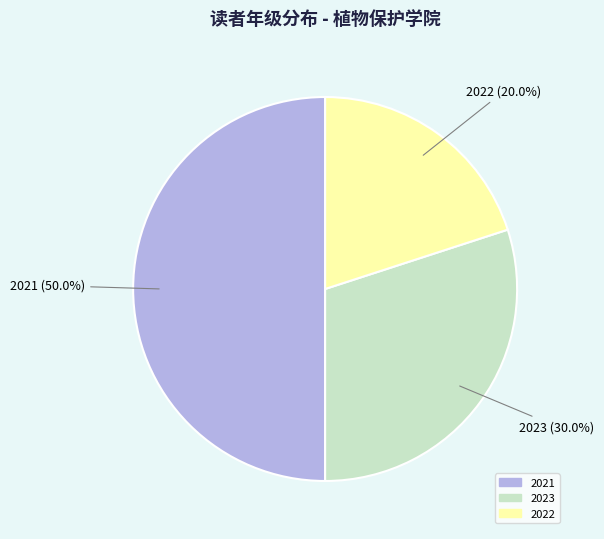

Is it true that 2023 is 39% of the pie?

False